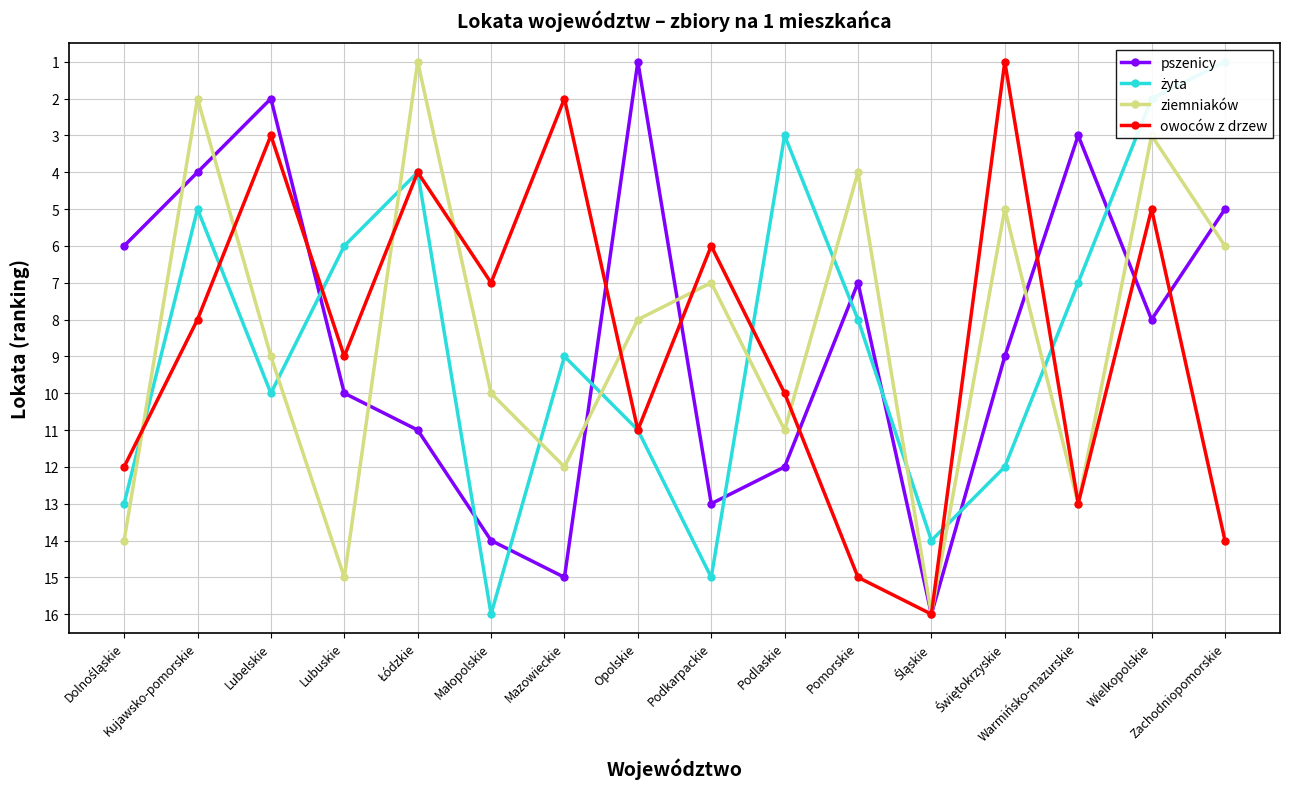

What is the spread (max minus min) of values at Opolskie?

10